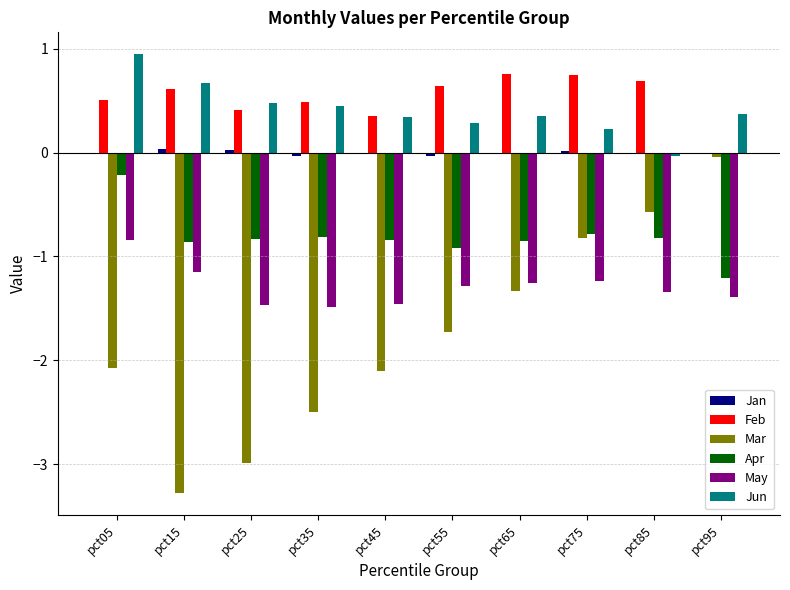

Is the value of Apr at pct05 greater than the value of Mar at pct65?

Yes